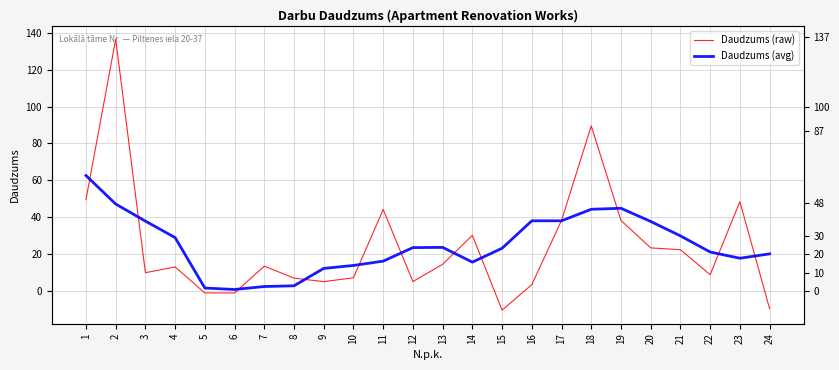

Reading left to right, extract all data points from this chart.

Daudzums (raw): 1=49.6	2=136.4	3=10.1	4=13.2	5=-0.9	6=-0.9	7=13.6	8=7.1	9=5.2	10=7.3	11=44.3	12=5.3	13=14.6	14=30.3	15=-10.2	16=3.6	17=38.4	18=89.5	19=38.3	20=23.5	21=22.5	22=9.0	23=48.5	24=-9.4
Daudzums (avg): 1=62.7	2=47.2	3=38.0	4=29.1	5=1.8	6=1.0	7=2.6	8=3.0	9=12.4	10=14.0	11=16.3	12=23.7	13=23.8	14=15.8	15=23.3	16=38.2	17=38.2	18=44.4	19=44.9	20=37.8	21=30.0	22=21.3	23=17.9	24=20.3